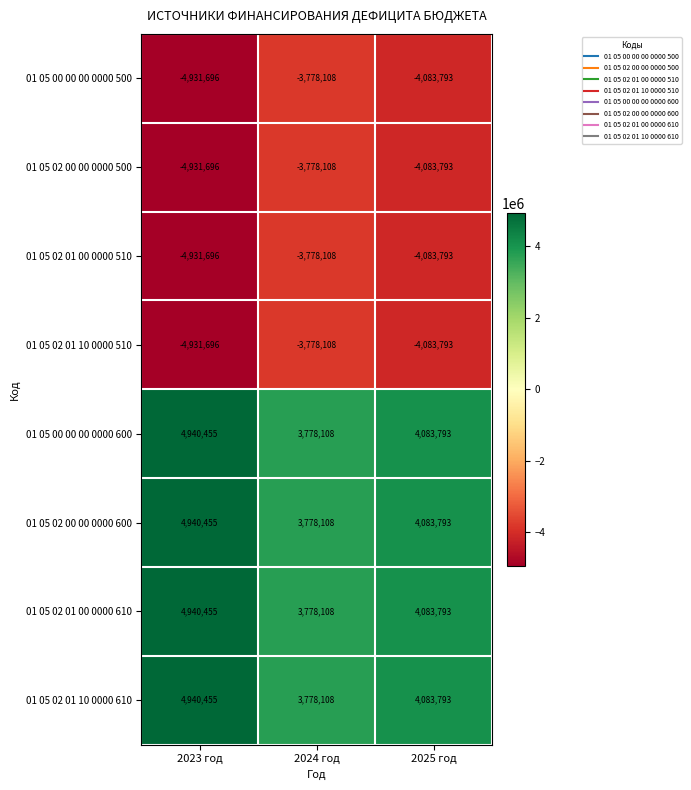

What is the difference between the maximum and minimum values in the 01 05 02 01 00 0000 510 series?

1153588